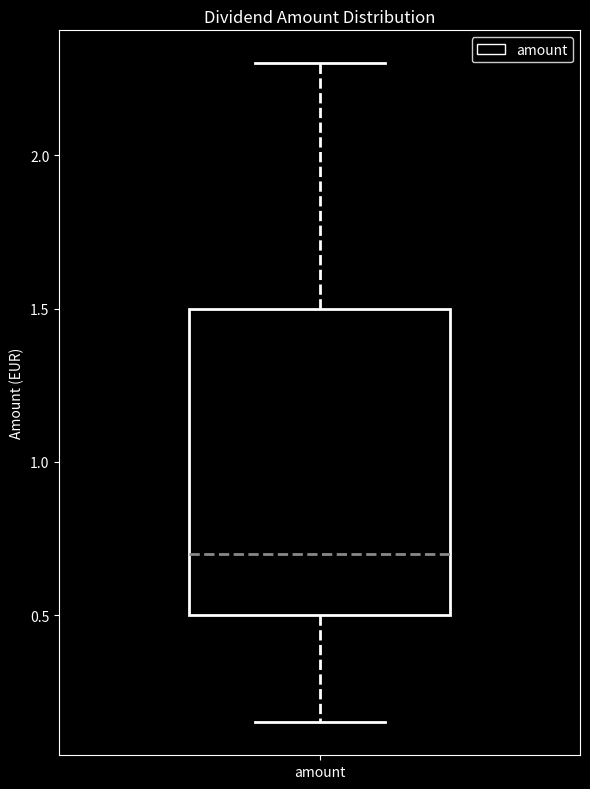

Transcribe this box plot: give where the median line is, the range the box spans, and where the two whiskers end, as read against the y-axis. The values are not printed on the chart, so give them approximately, as read against the axis.

median 0.70, box 0.50 to 1.50, whiskers 0.15 to 2.30